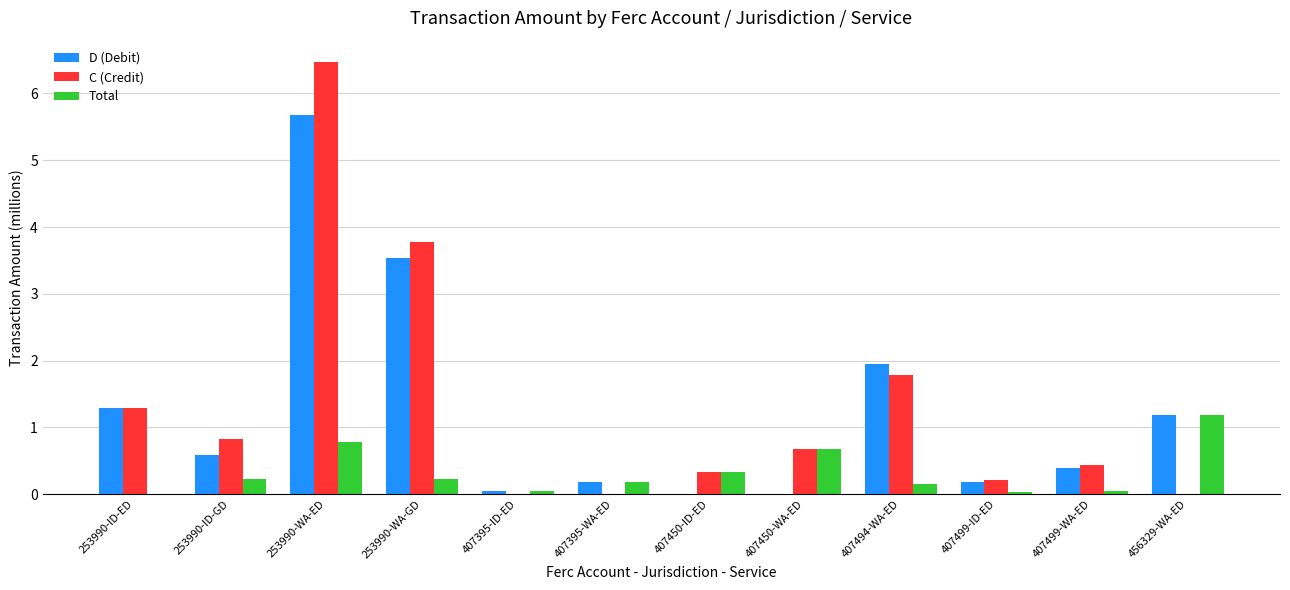

Between 253990-ID-GD and 407499-ID-ED, which series saw the biggest shift?

C (Credit)